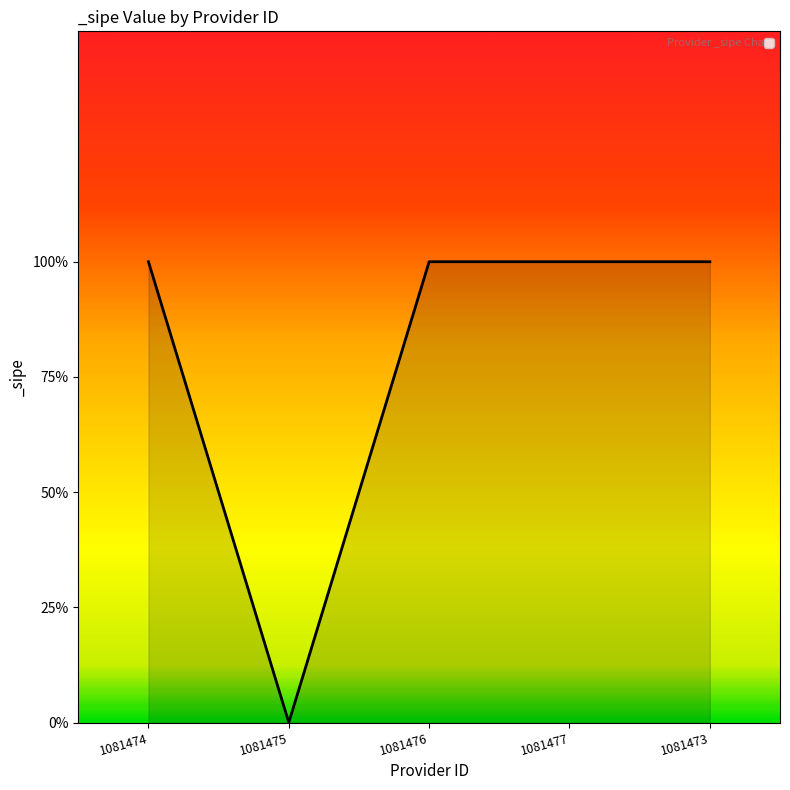

Reading left to right, list all the values displayed in this chart.

1081474=1	1081475=0	1081476=1	1081477=1	1081473=1